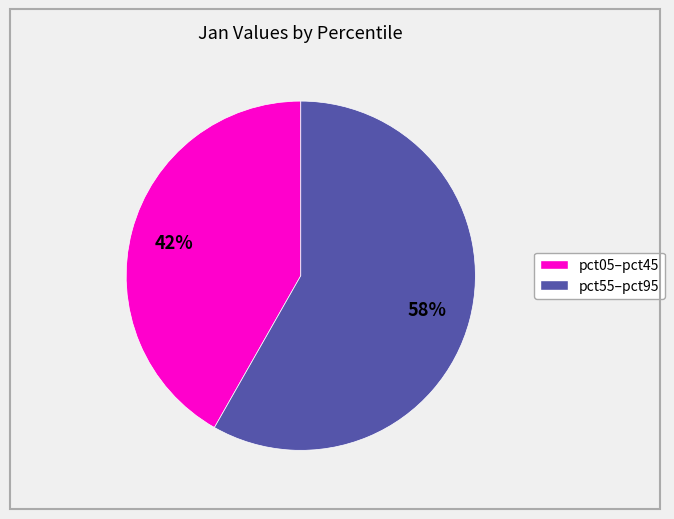

Does any single category account for the majority?

Yes